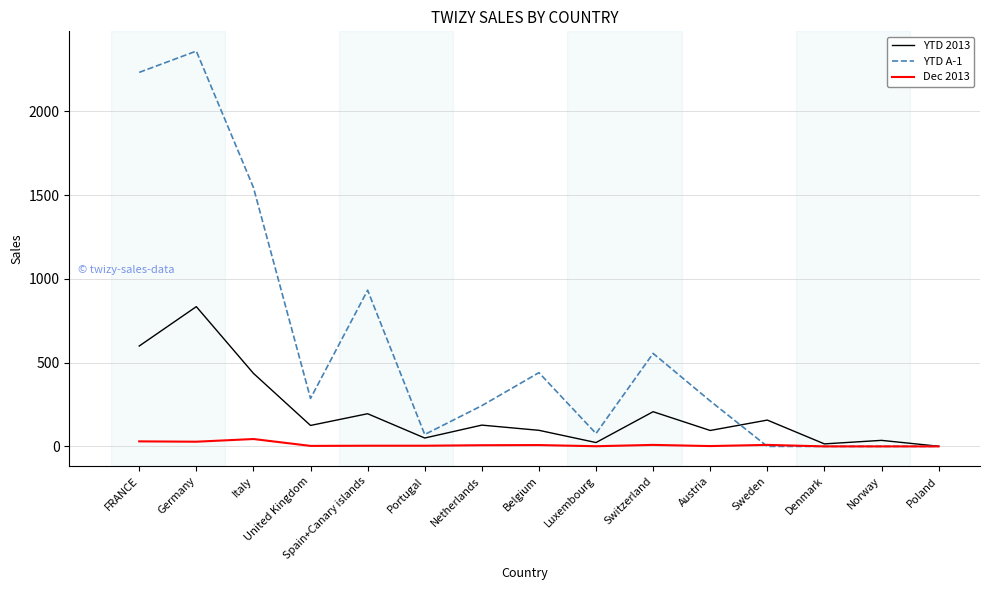

List the series in order of their overall mean, lowest first.

Dec 2013, YTD 2013, YTD A-1